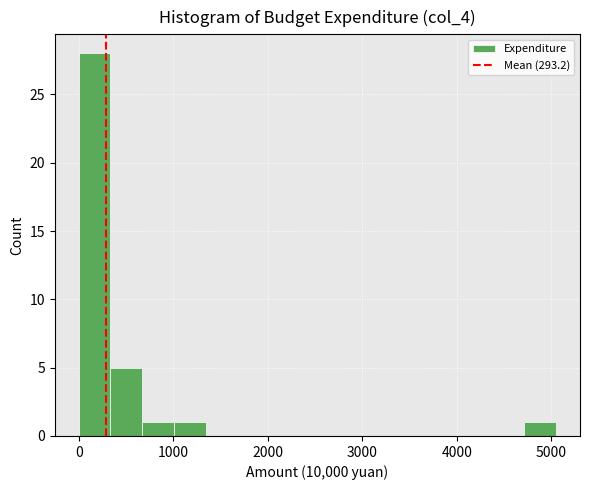

Around what value on the x-axis is the tallest bar? Give the approximate position of its centre, as read against the axis.

200